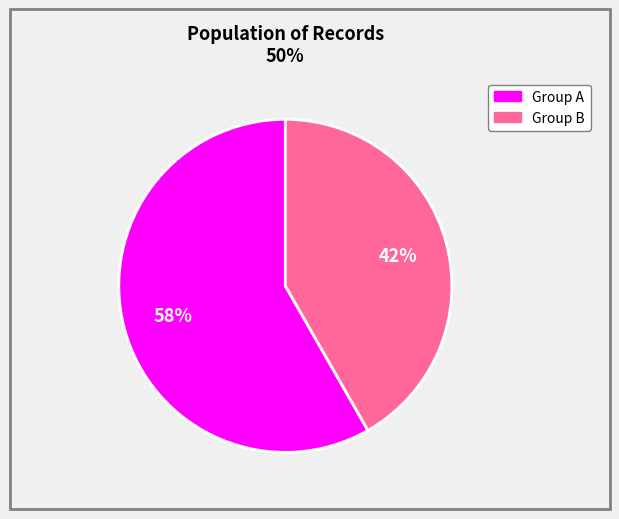

To the nearest percent, what is the average slice percentage?

50%